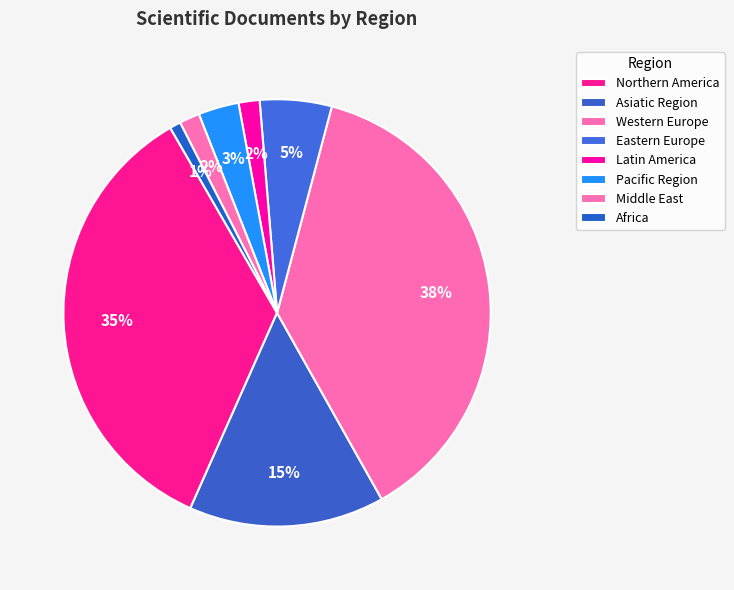

How many segments does this pie chart have?

8